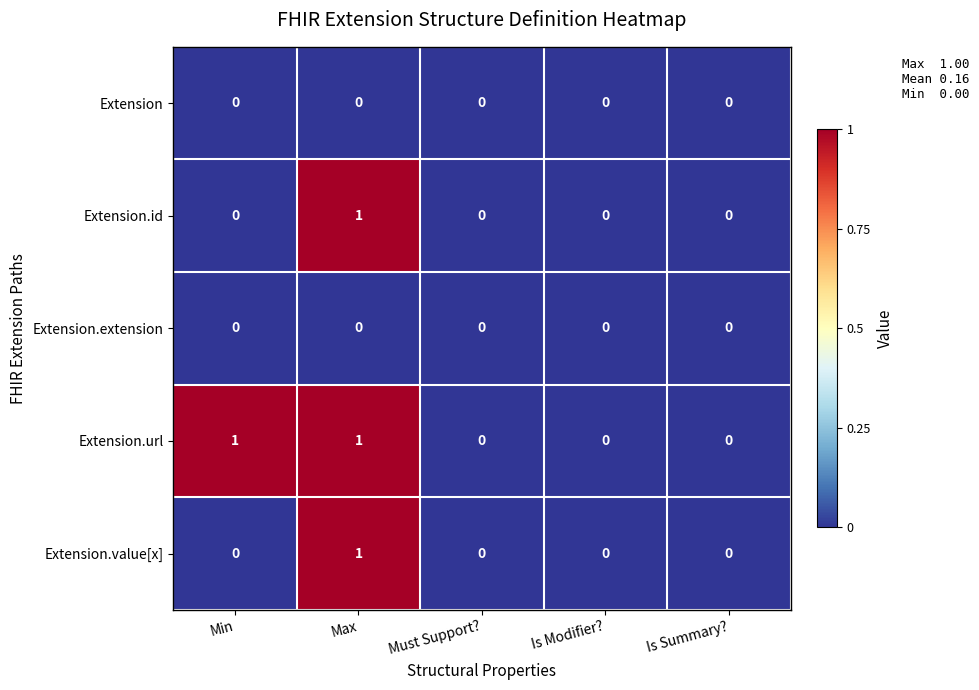

Which series has the largest total across all categories?

Extension.url